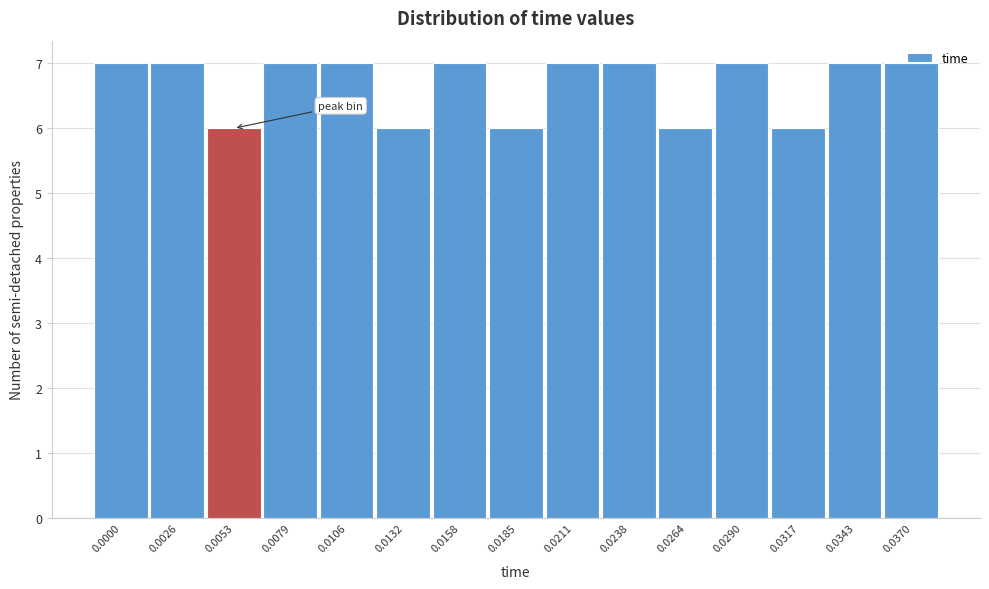

What is the sum of the values at 0.0053 and 0.0317?

12